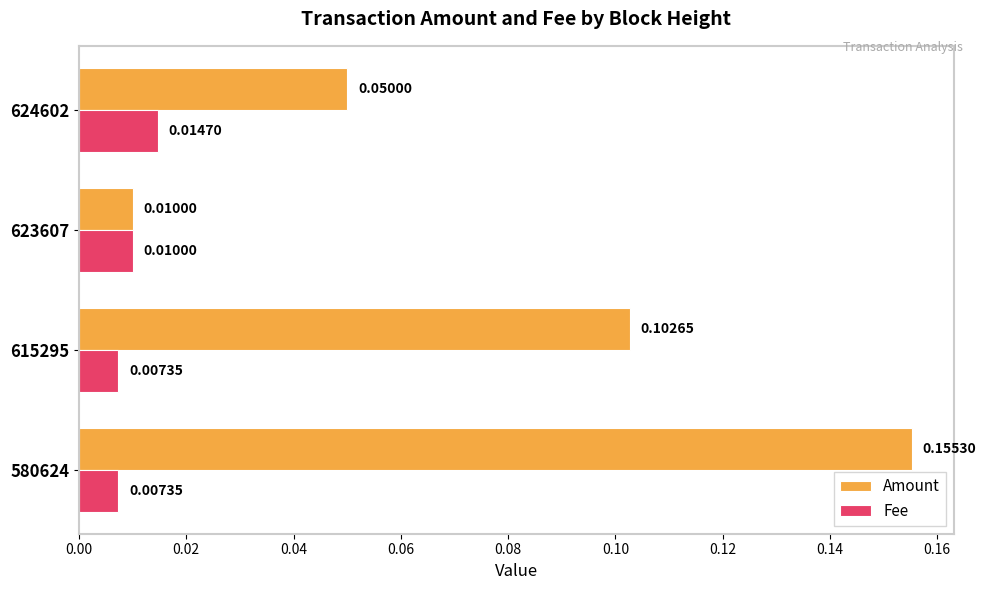

Which series has the largest total across all categories?

Amount